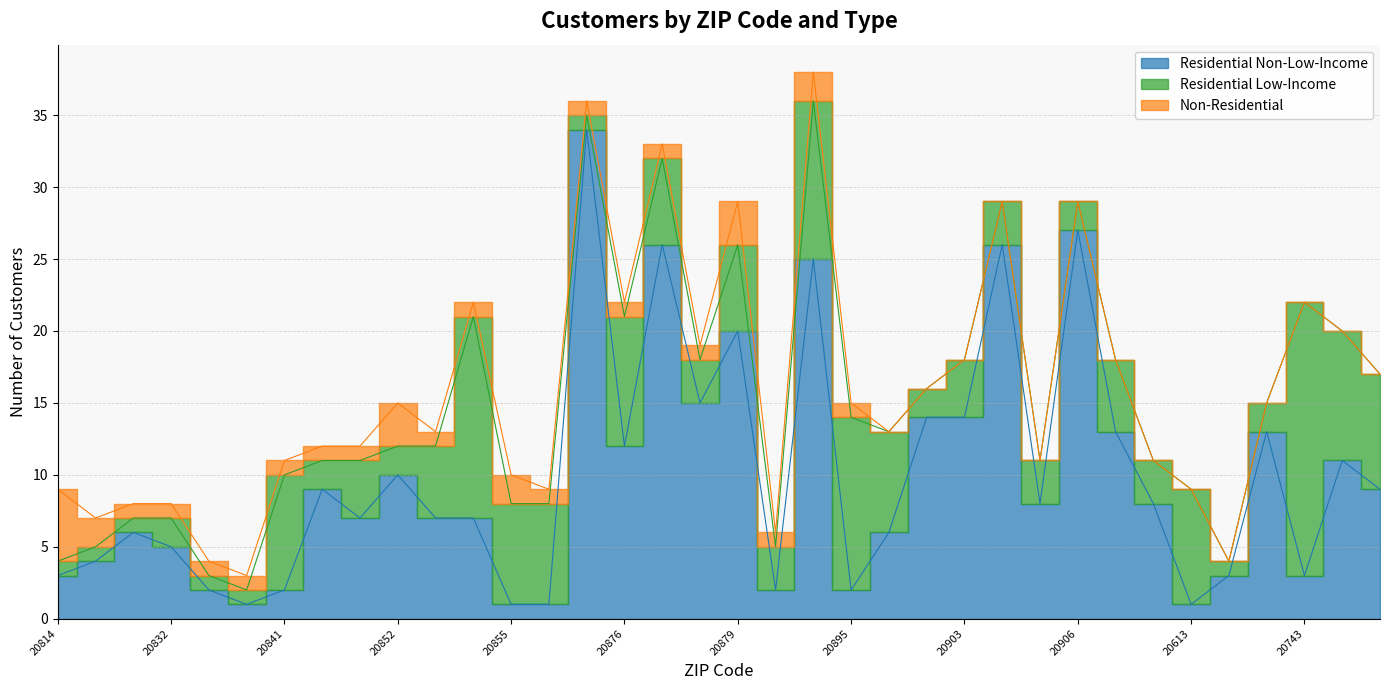

What is the label of the 22nd point from the left?

20895